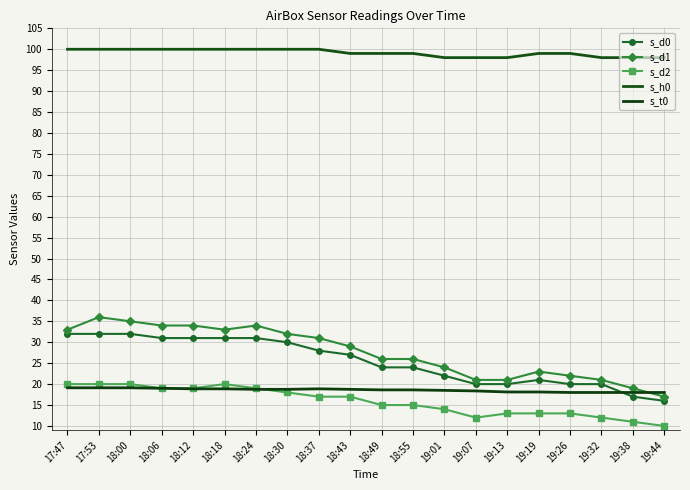

At which category is the sum across all series the highest?

17:53